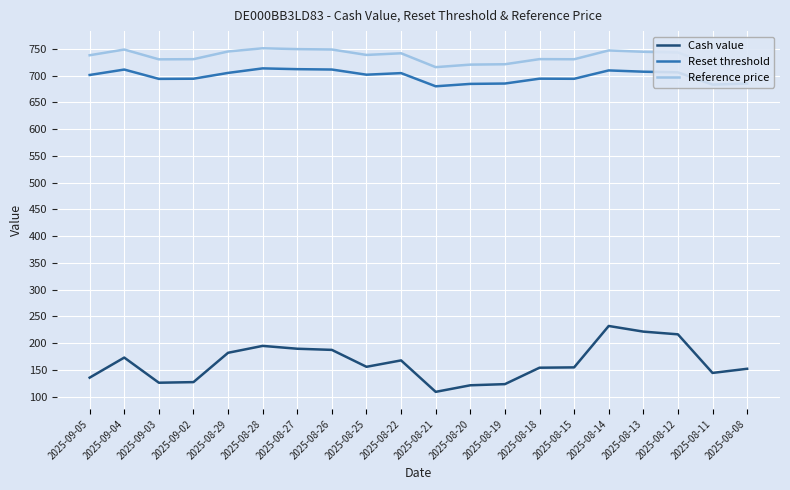

Which series has the largest range (max minus min)?

Cash value